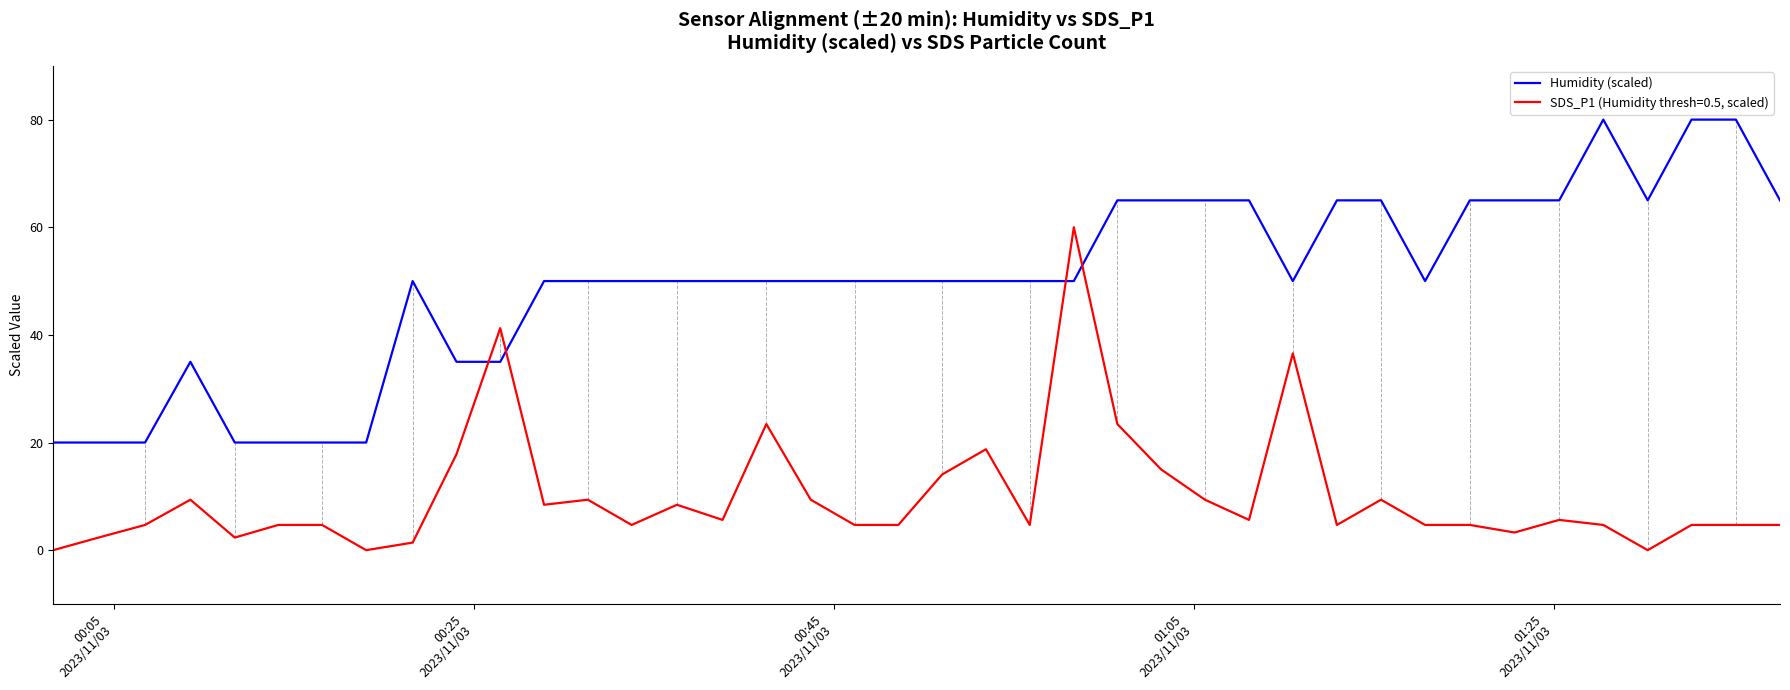

What is the minimum value for Humidity (scaled)?

20.0